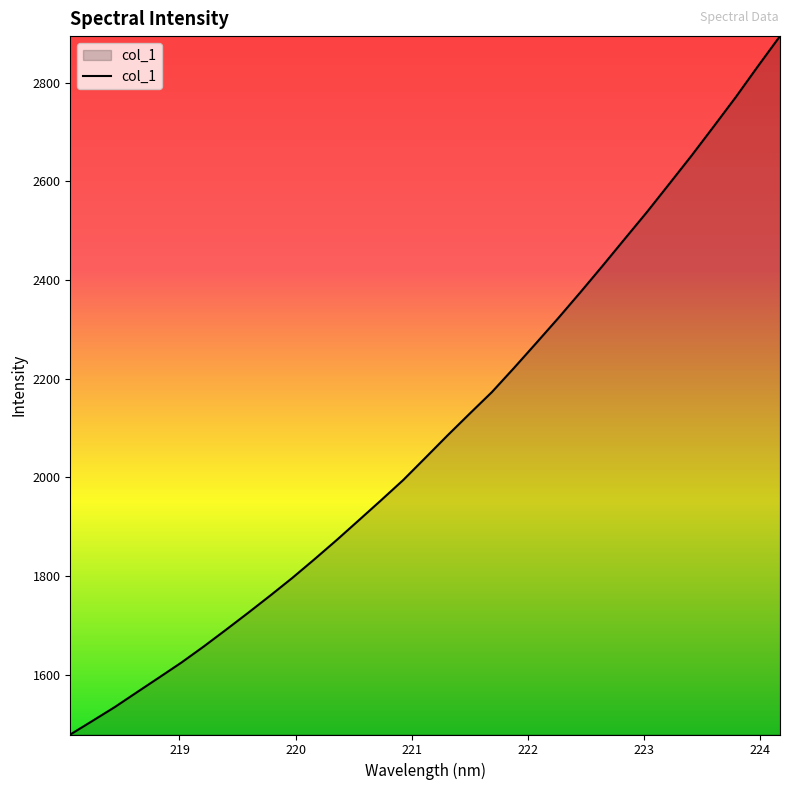

What is the minimum value shown in the chart?

1478.7